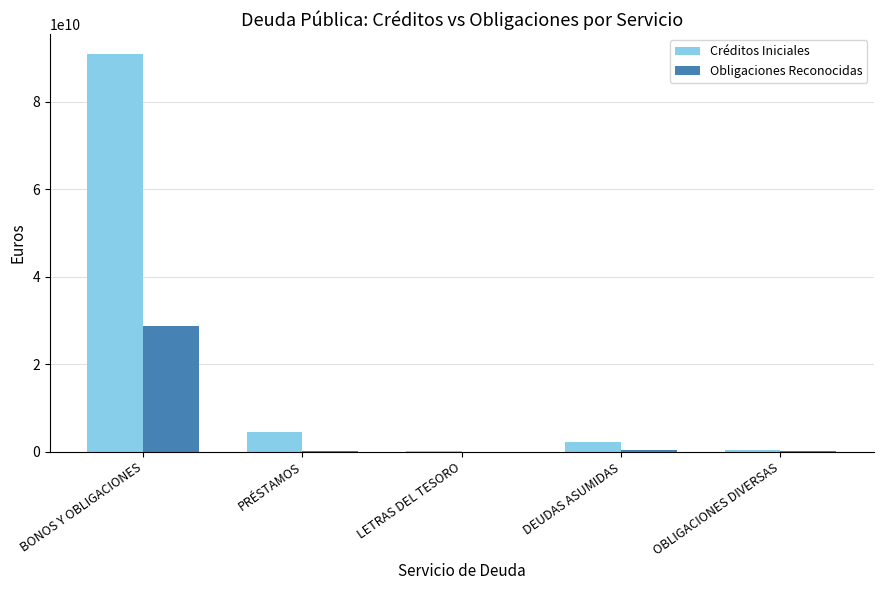

What is the maximum value for Créditos Iniciales?

90930886130.0